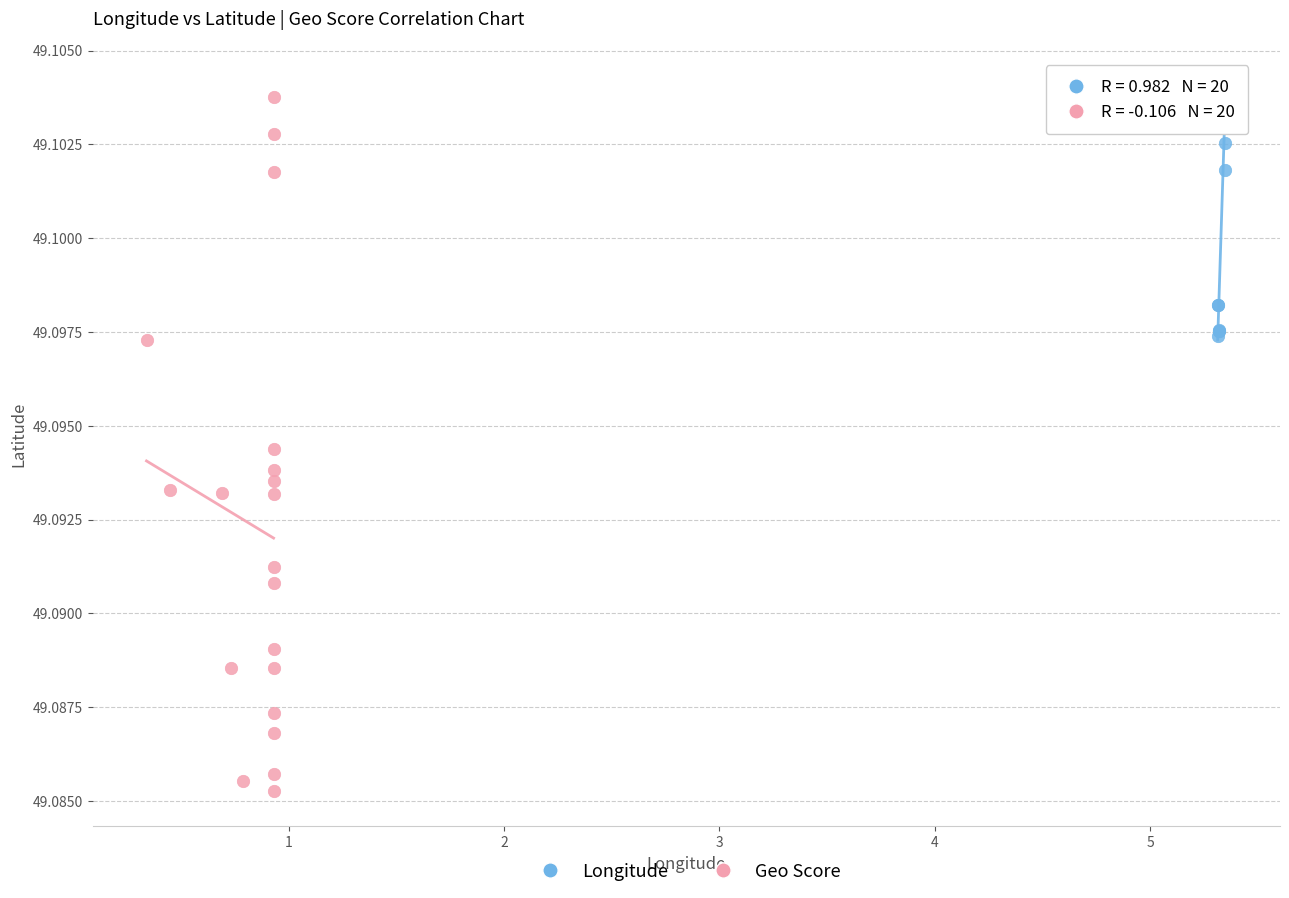

Which series reaches the minimum Y coordinate?

Geo Score